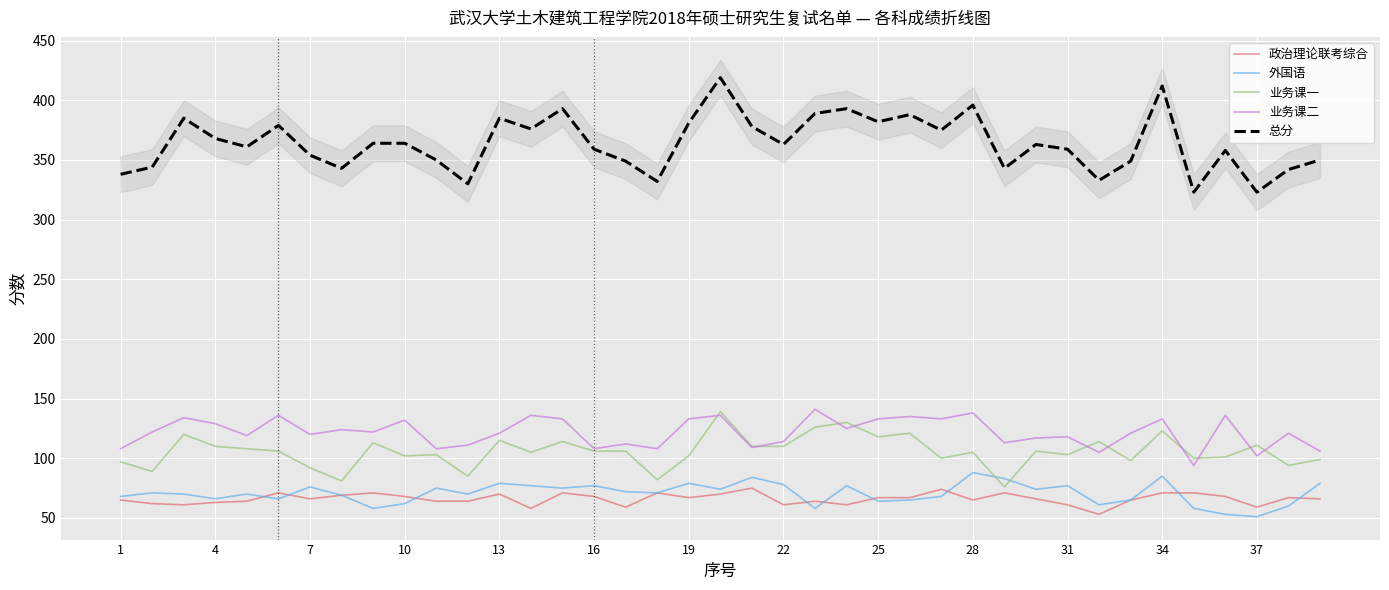

What are all the series names shown in the legend?

政治理论联考综合, 外国语, 业务课一, 业务课二, 总分